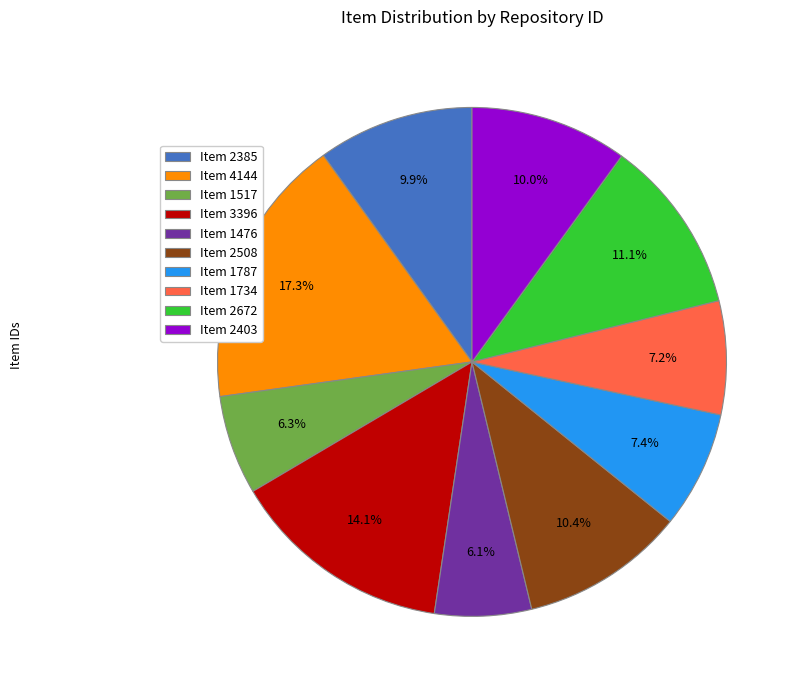

Approximately how many times larger is the value at Item 2672 compared to Item 2508?

1.1